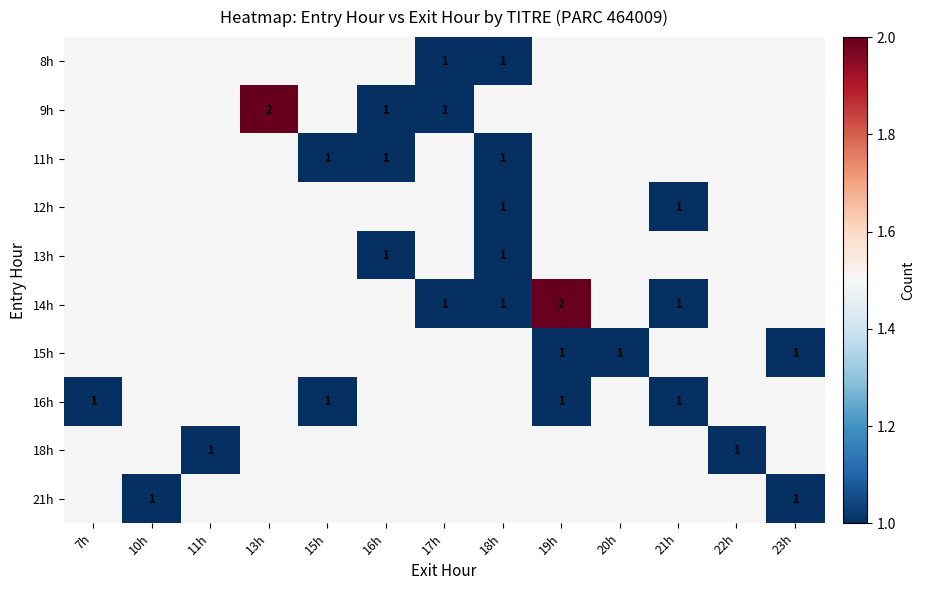

Which label corresponds to the smallest value in the chart?

17h